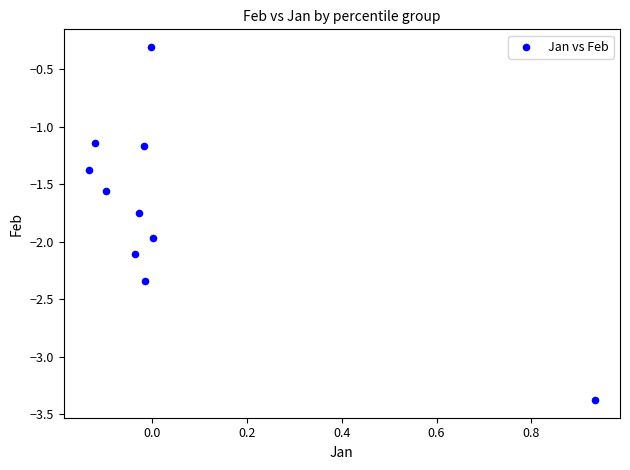

What is the range of Y values (max minus min)?

3.1